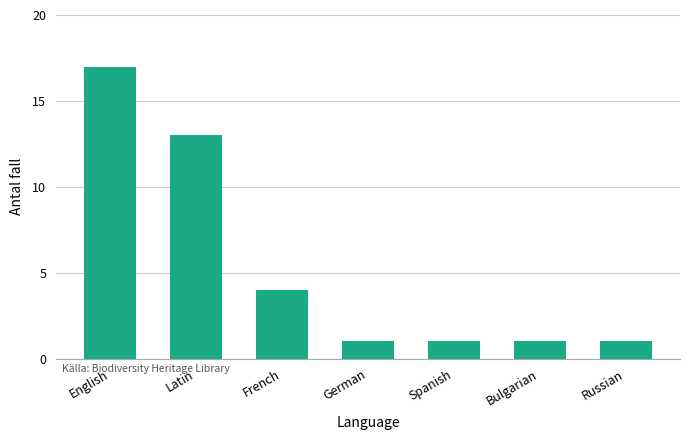

What is the minimum value shown in the chart?

1